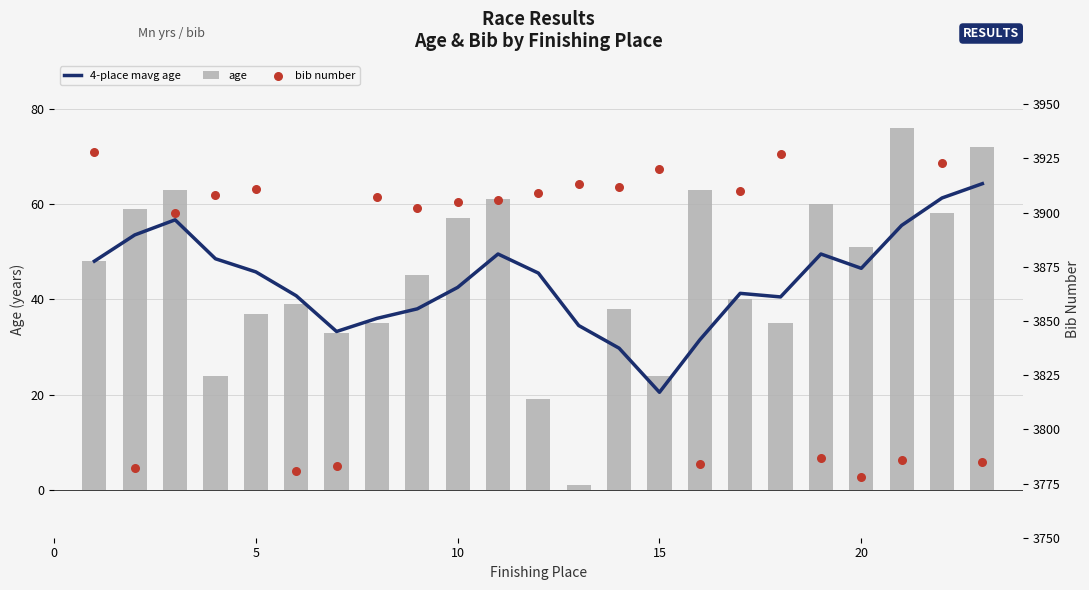

At how many categories does at least one series exceed 3748?

23